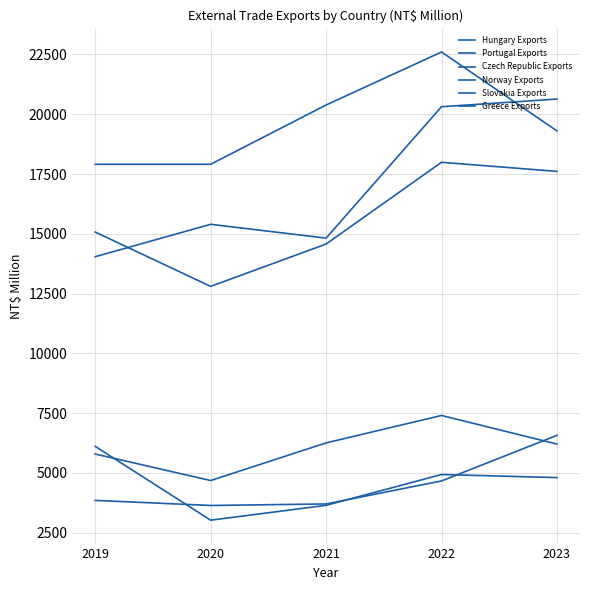

At which category is the sum across all series the highest?

2022